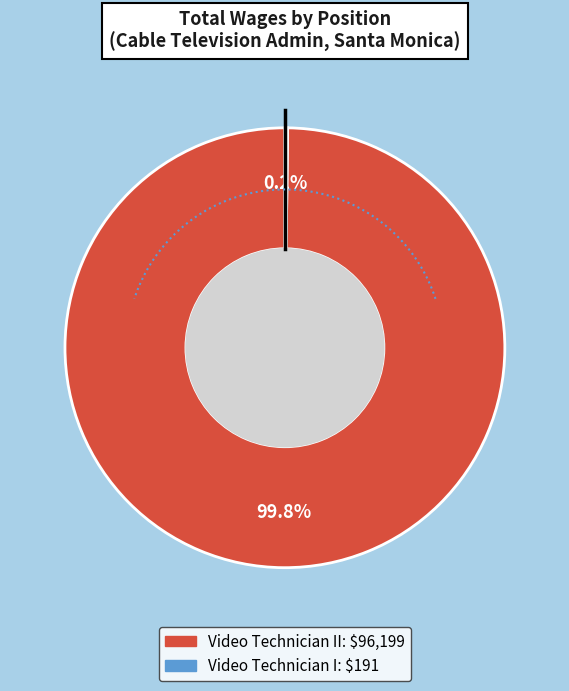

Which category has the biggest portion of the pie?

Video Technician II